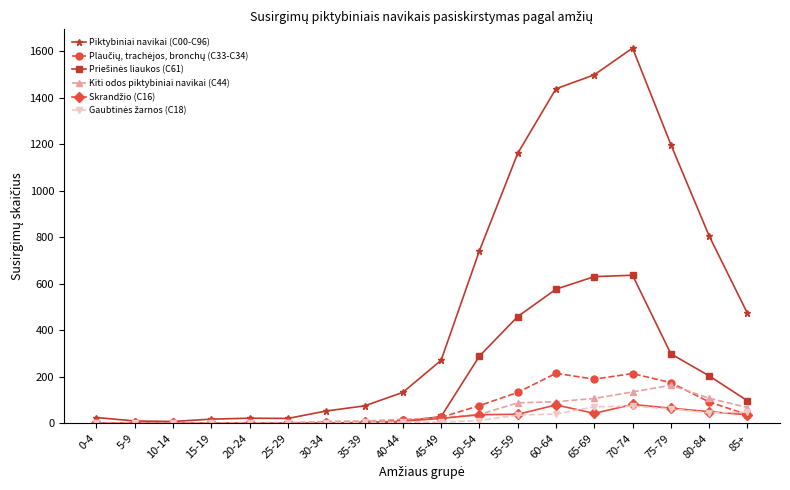

What is the difference between the highest and lowest values at 35-39?

75